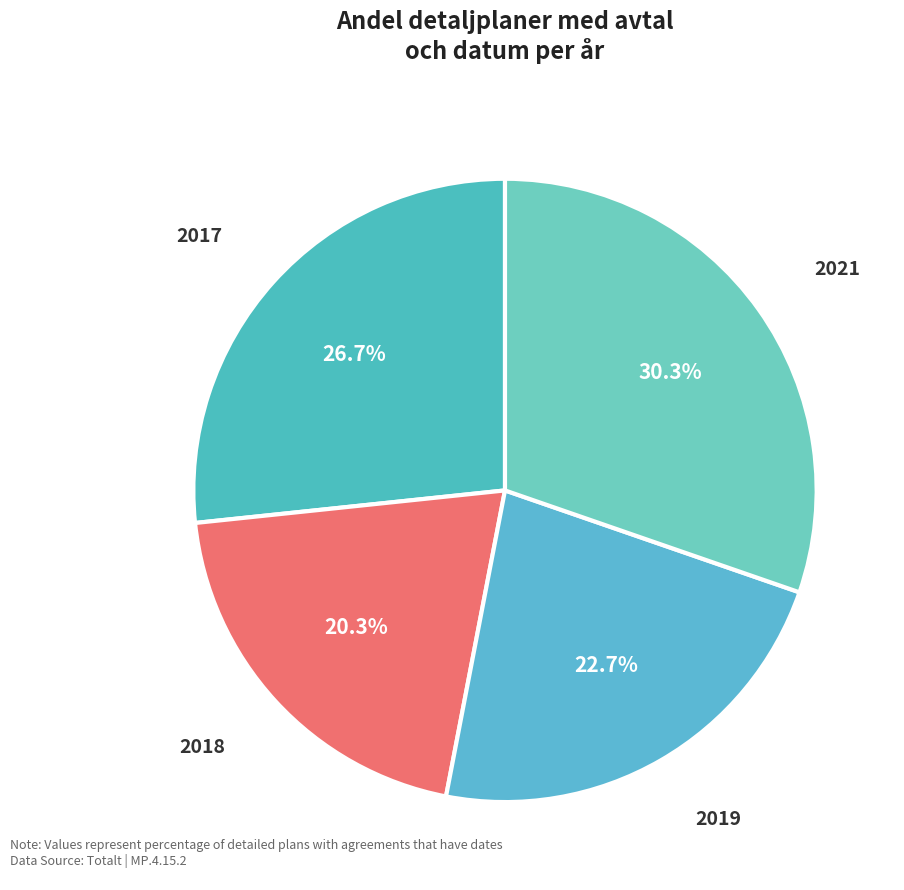

What is the ratio of the value at 2019 to the value at 2017?

0.9